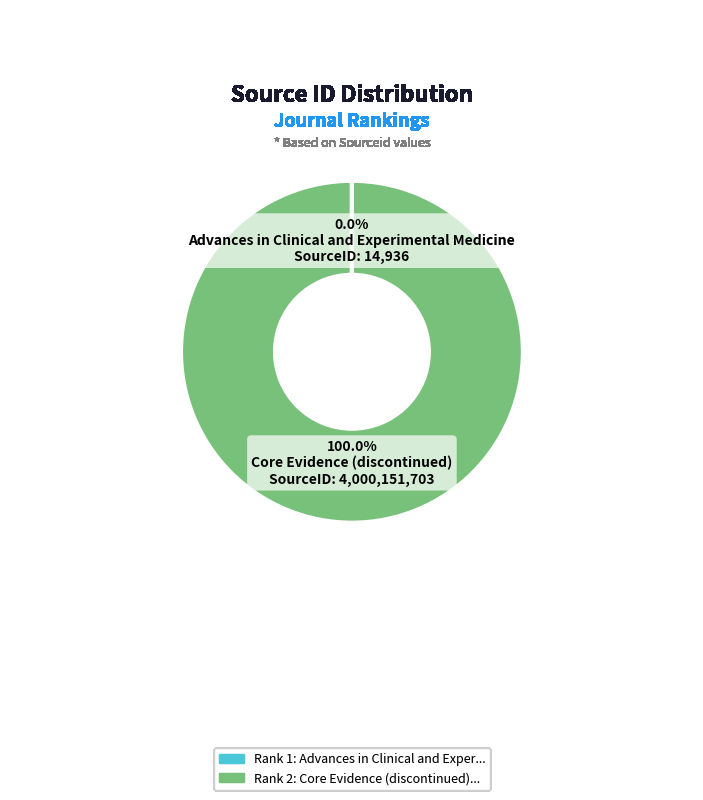

Is there a majority slice in this chart?

Yes